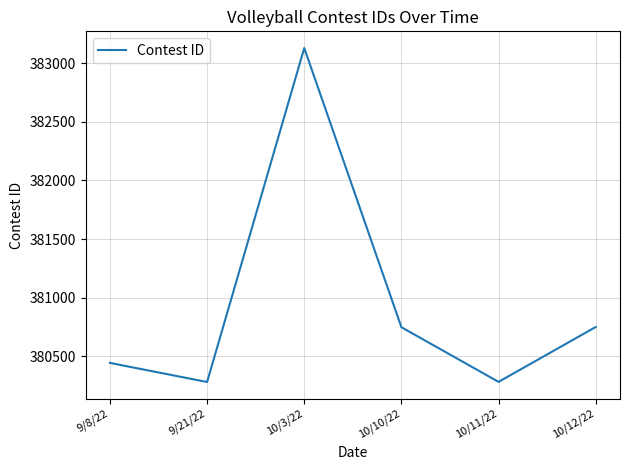

True or false: the data shows 380746 at 10/10/22.

True